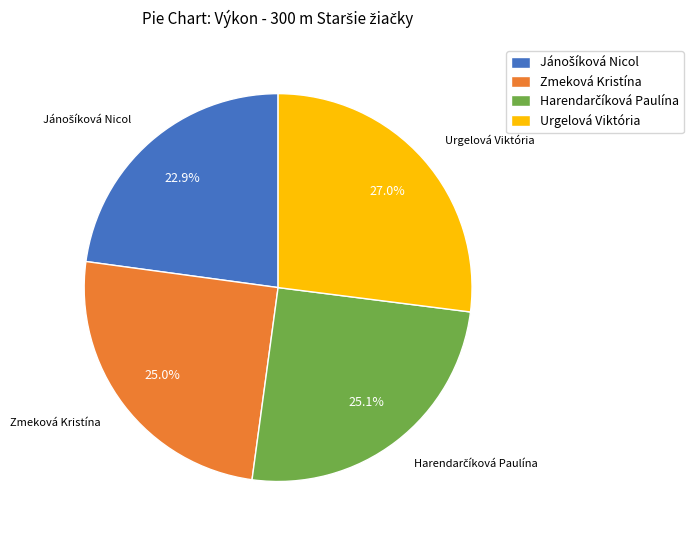

Count the number of slices in the pie.

4